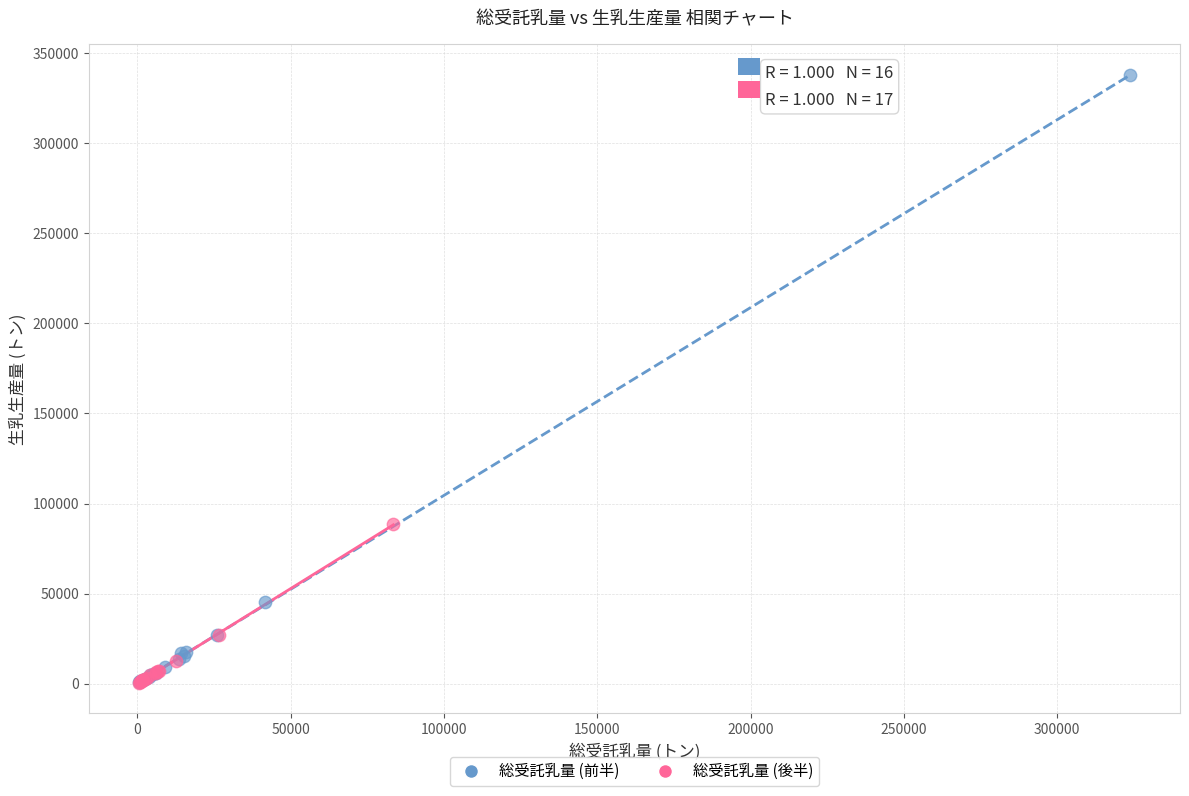

Which series has the widest spread of Y values?

総受託乳量 (前半)